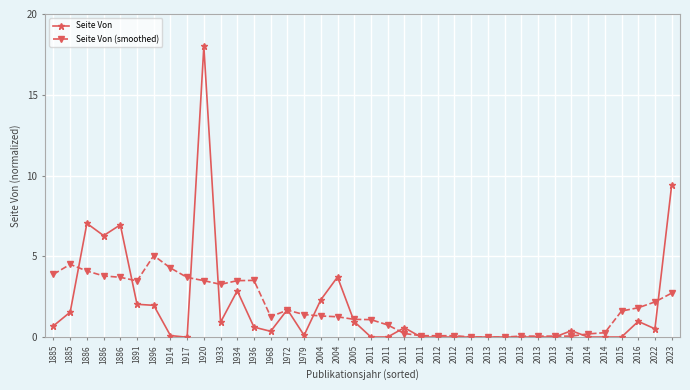

List the series in order of their peak value, highest first.

Seite Von, Seite Von (smoothed)